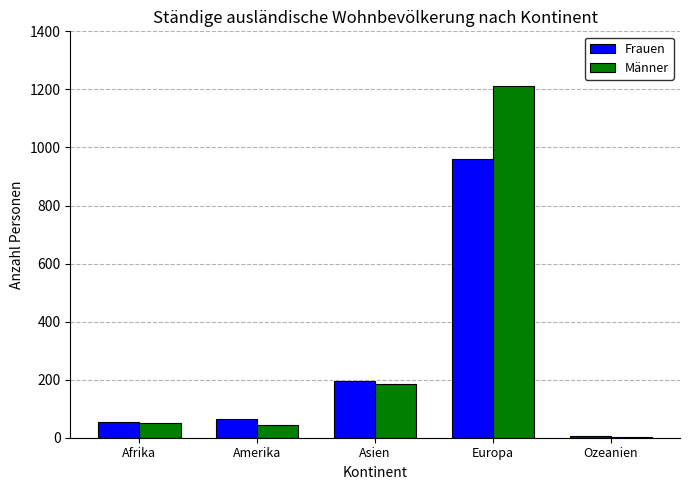

What is the maximum value for Männer?

1210